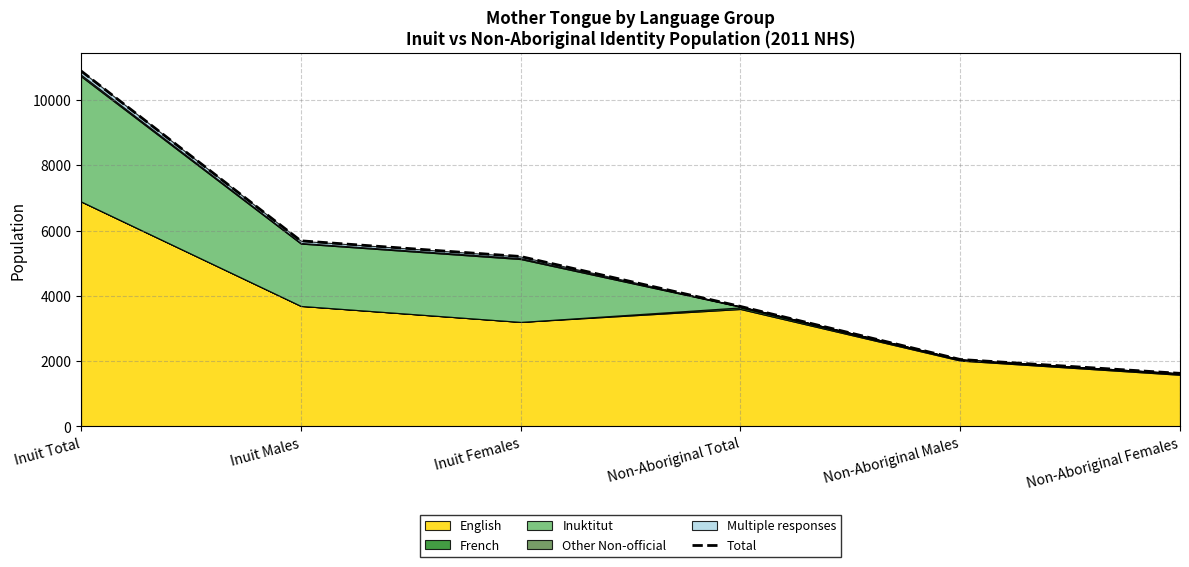

Is it true that the value at Inuit Total is 10890?

True